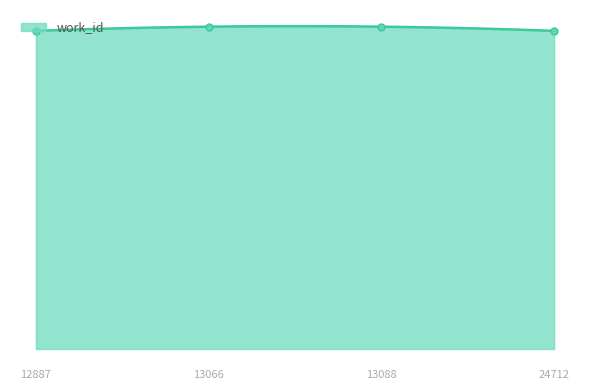

Between 13066 and 12887, which is larger?

13066